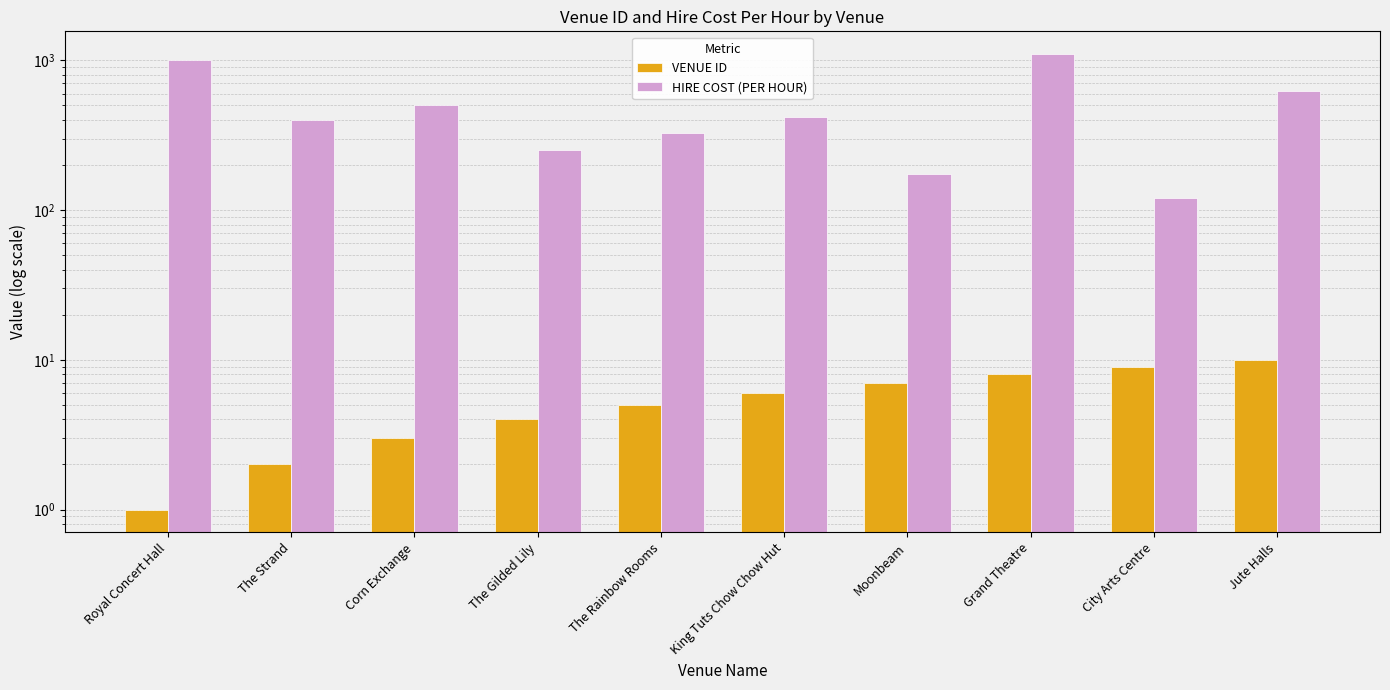

What is the minimum value for VENUE ID?

1